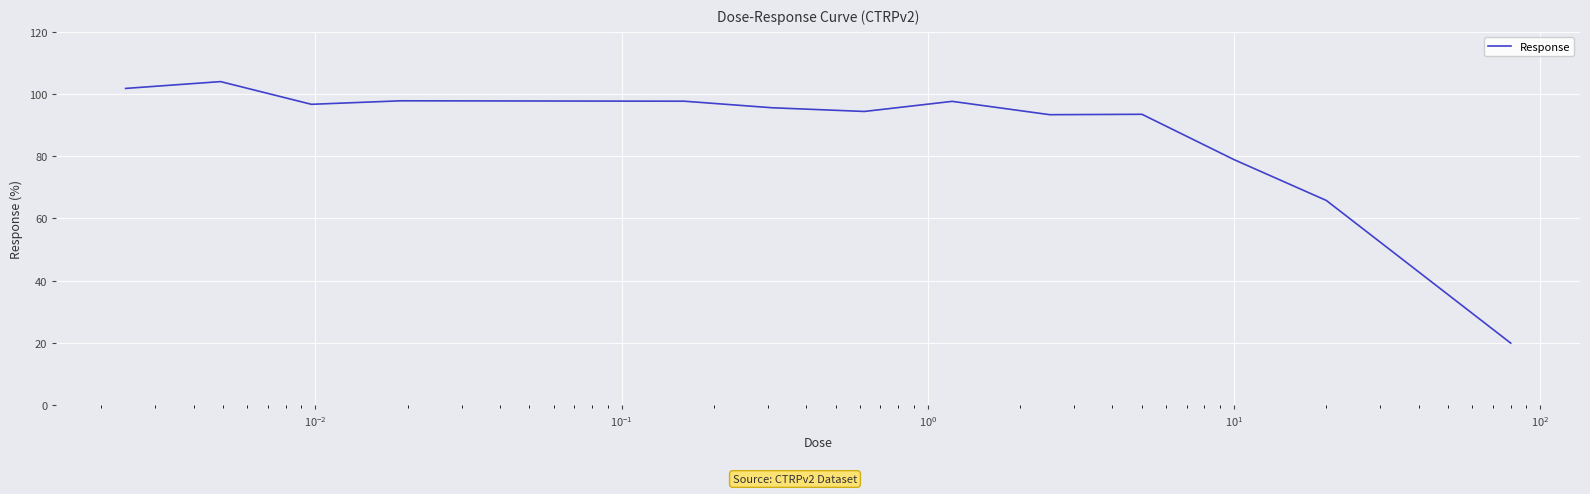

What is the greatest value displayed?

104.0